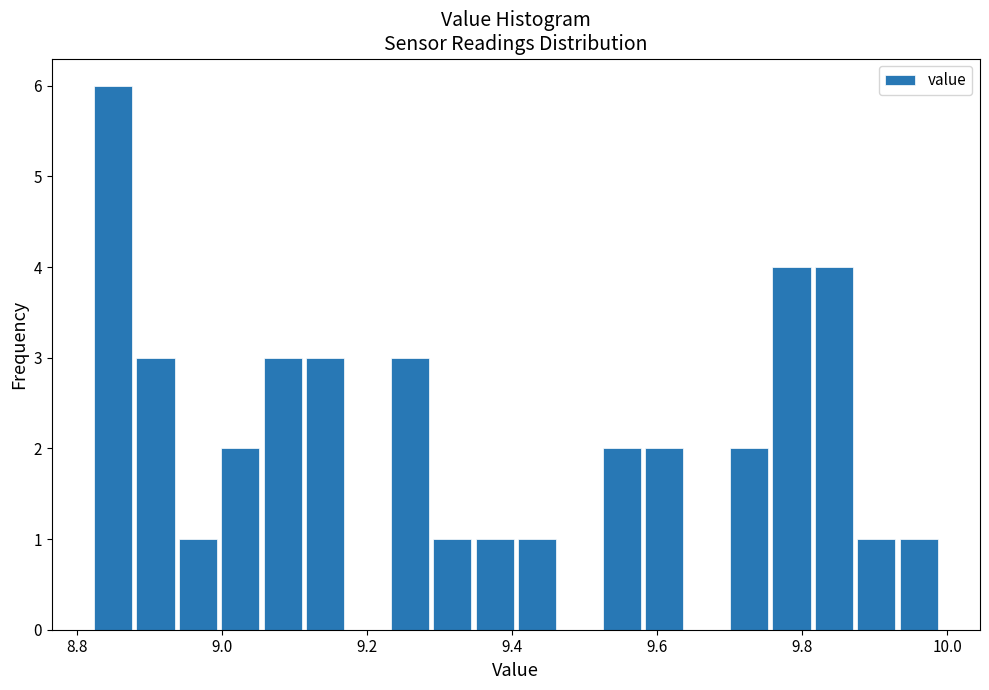

Read against the x-axis, roughly where is the centre of the tallest bar?

8.84